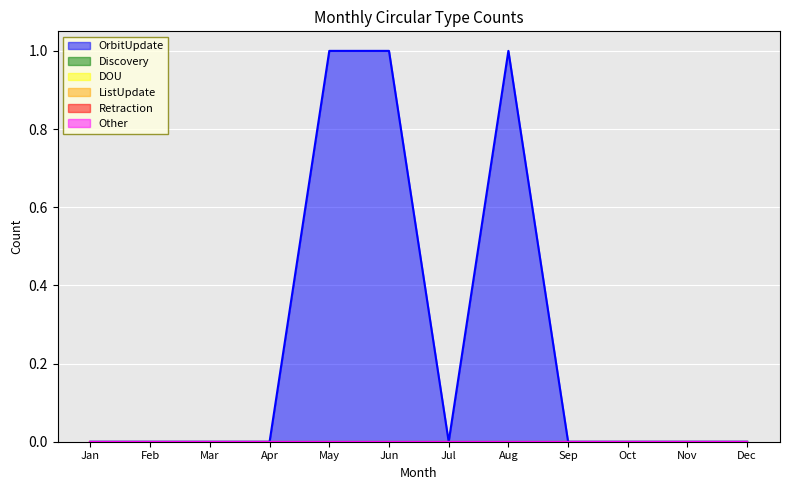

True or false: ListUpdate and Retraction intersect in this chart.

False